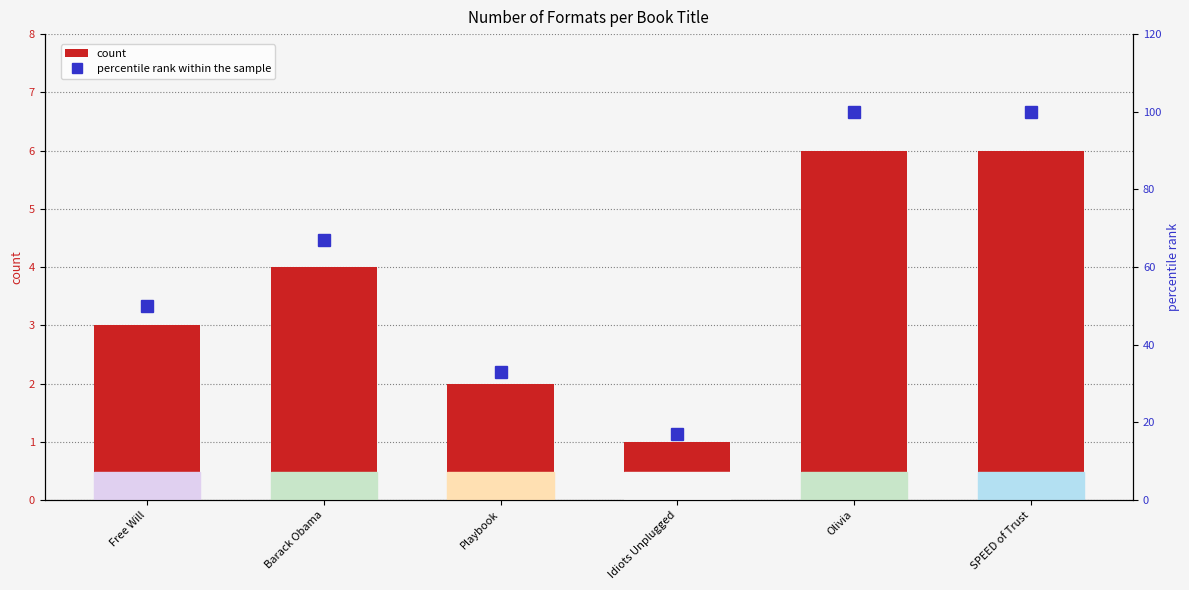

Reading left to right, what are all the values shown in this chart?

count: 3	4	2	1	6	6
percentile rank within the sample: 50	67	33	17	100	100